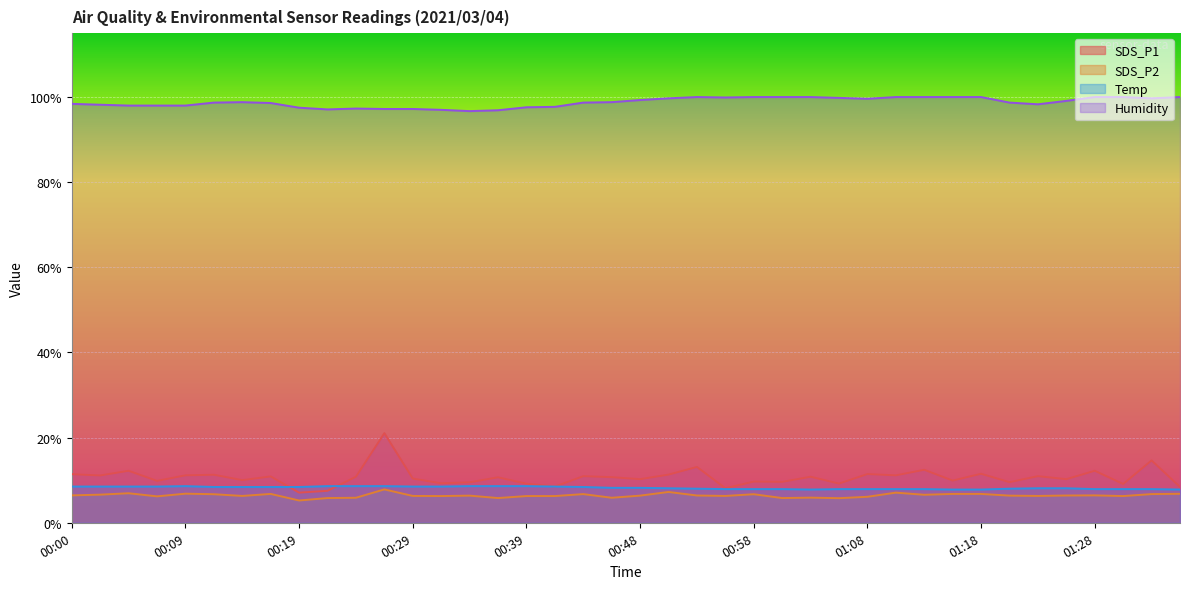

In Temp, how many points are lower than both neighbors (excluding endpoints)?

1